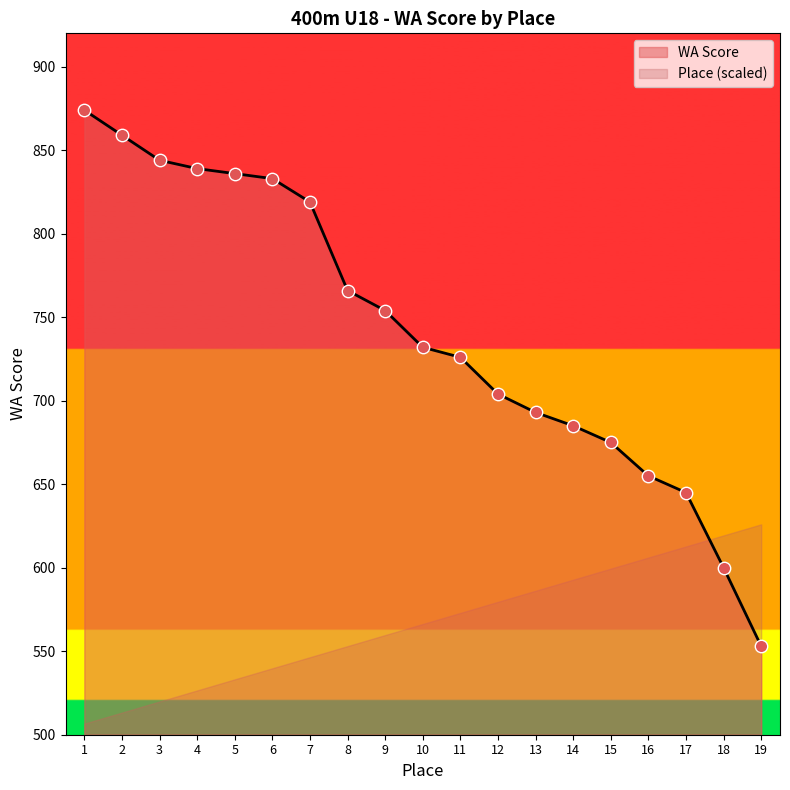

What is the lowest value of the WA Score series?

553